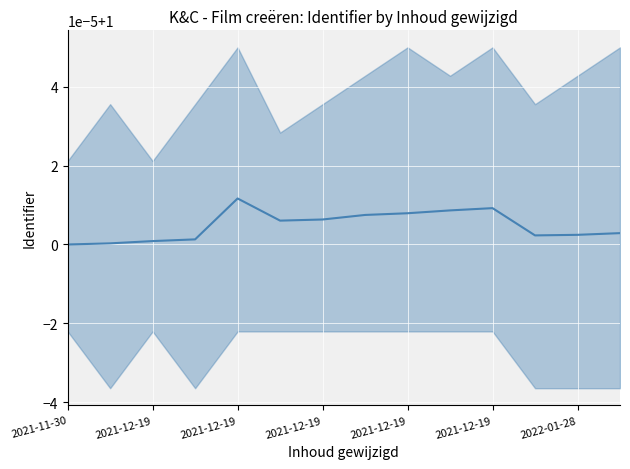

Which category has the lowest value across all series?

2021-11-30